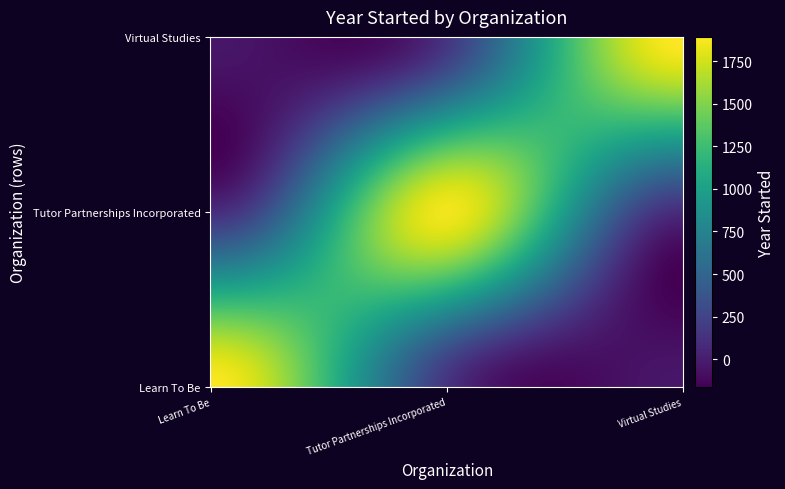

What is the difference between the maximum and second lowest values in the Virtual Studies series?

2021